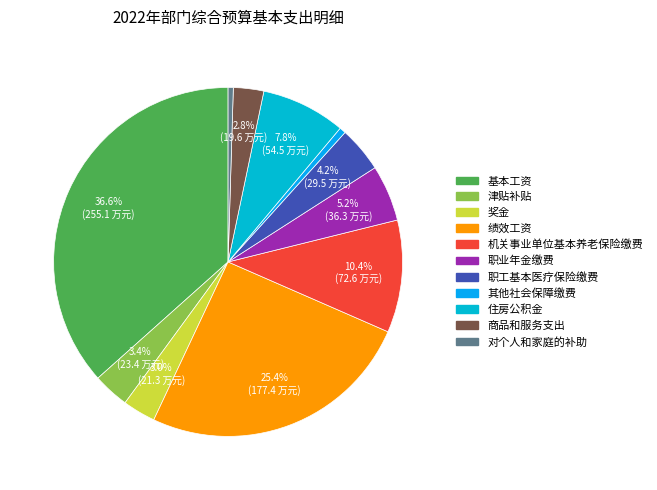

How many slices are in this pie chart?

11